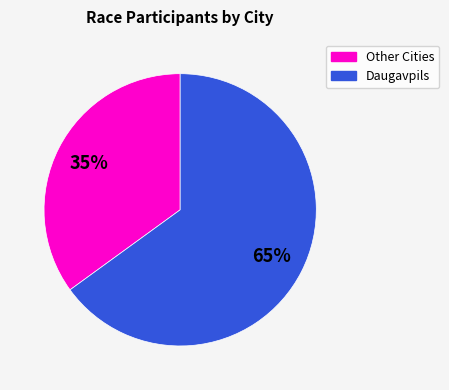

Is there a majority slice in this chart?

Yes